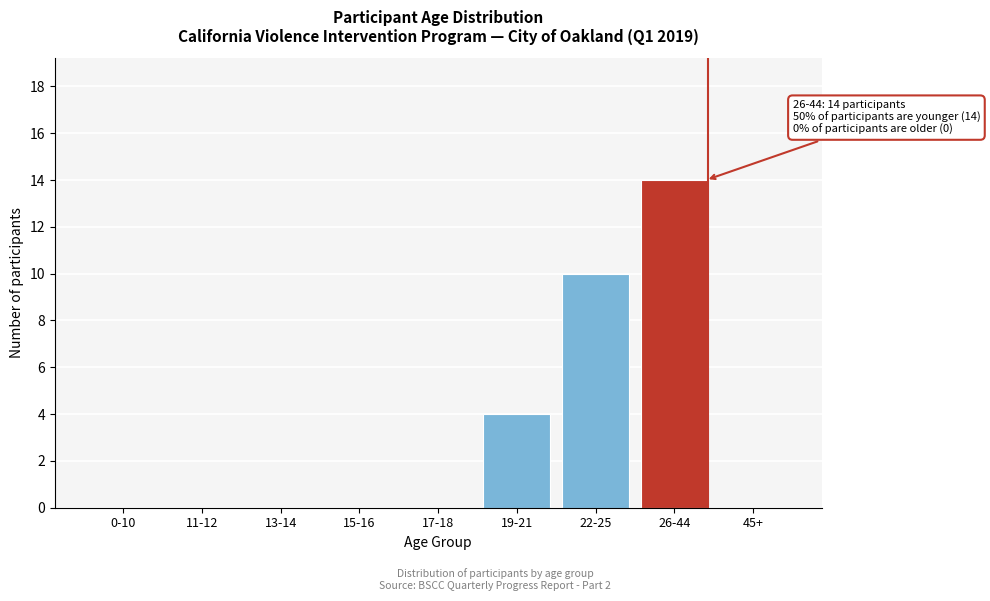

Reading right to left, what are all the values shown in this chart?

45+=0	26-44=14	22-25=10	19-21=4	17-18=0	15-16=0	13-14=0	11-12=0	0-10=0